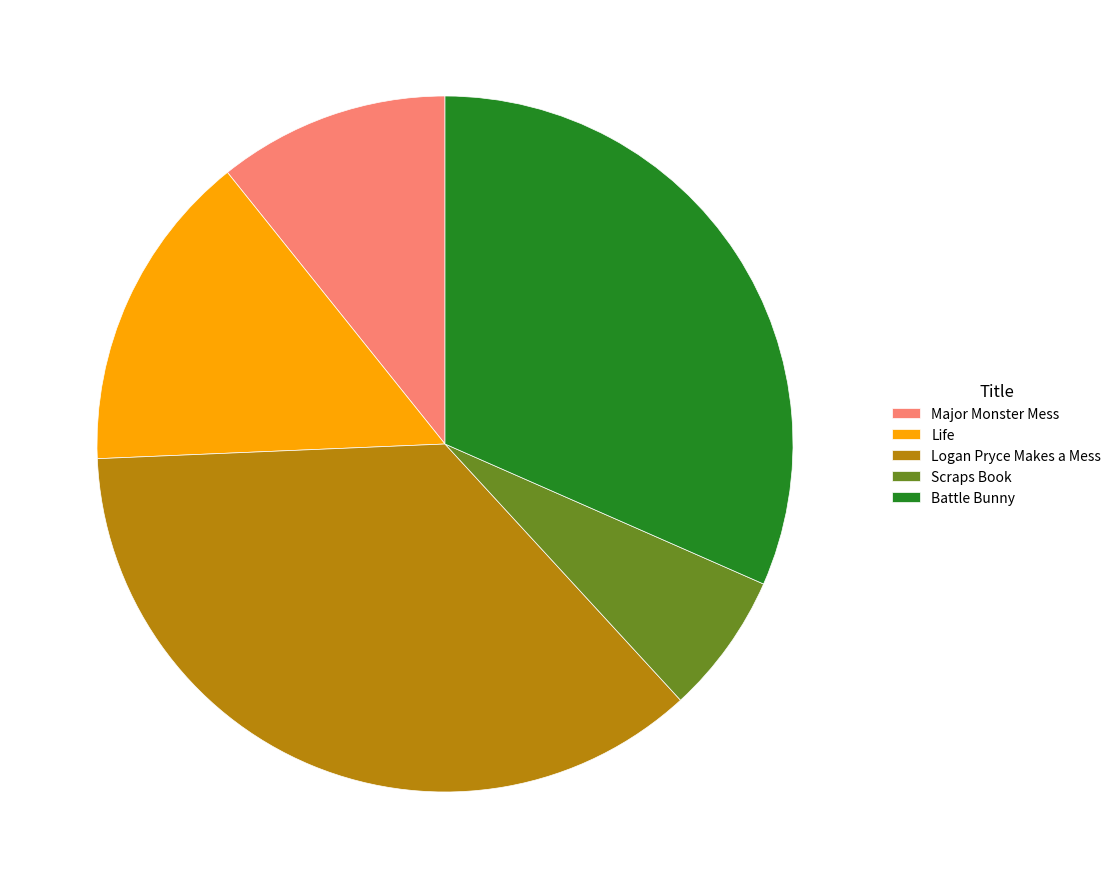

Is Scraps Book the majority of the pie?

No